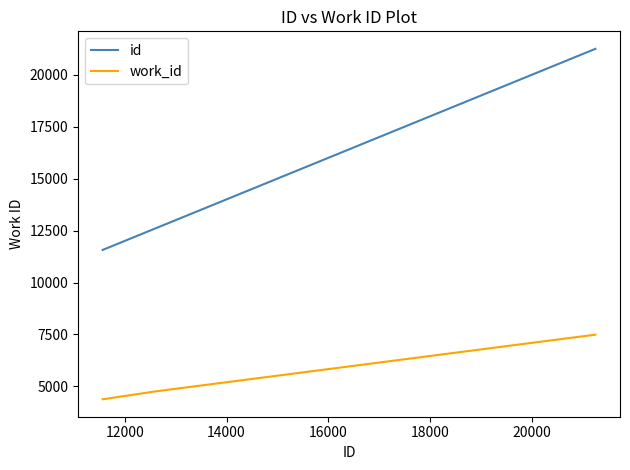

Which series has the widest spread of values?

id